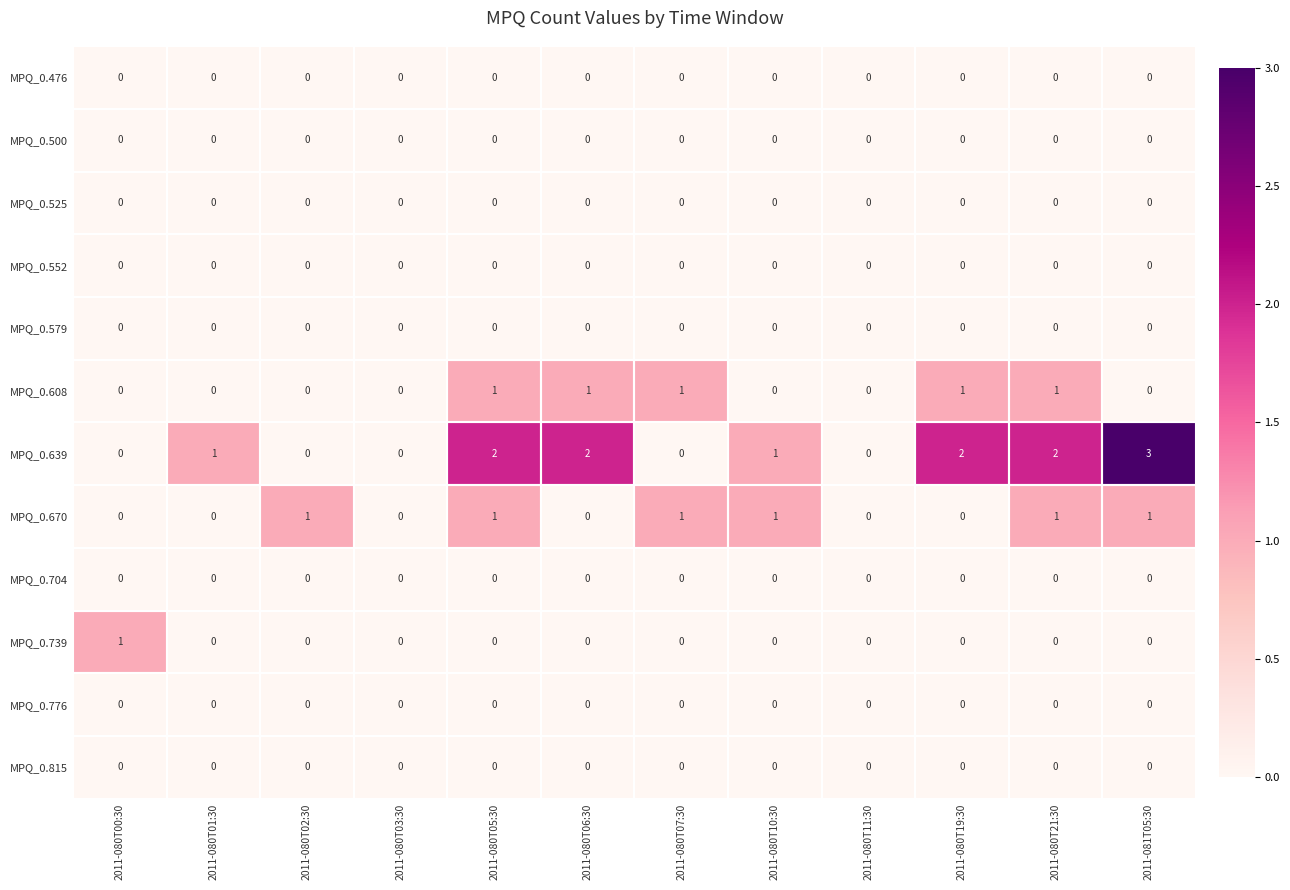

Which series has the widest spread of values?

MPQ_0.639